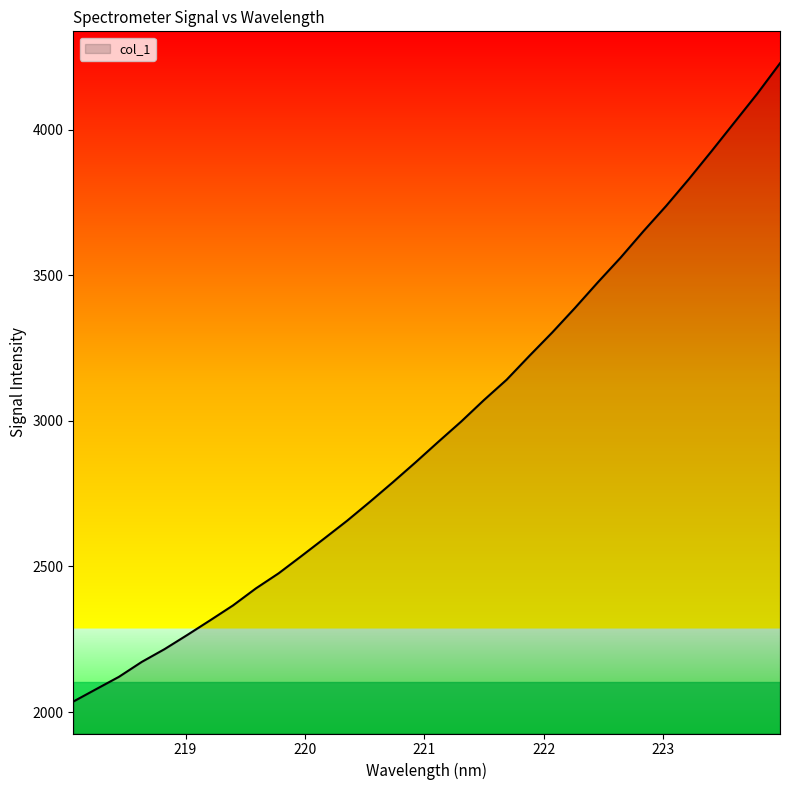

What is the maximum value shown in the chart?

4227.9